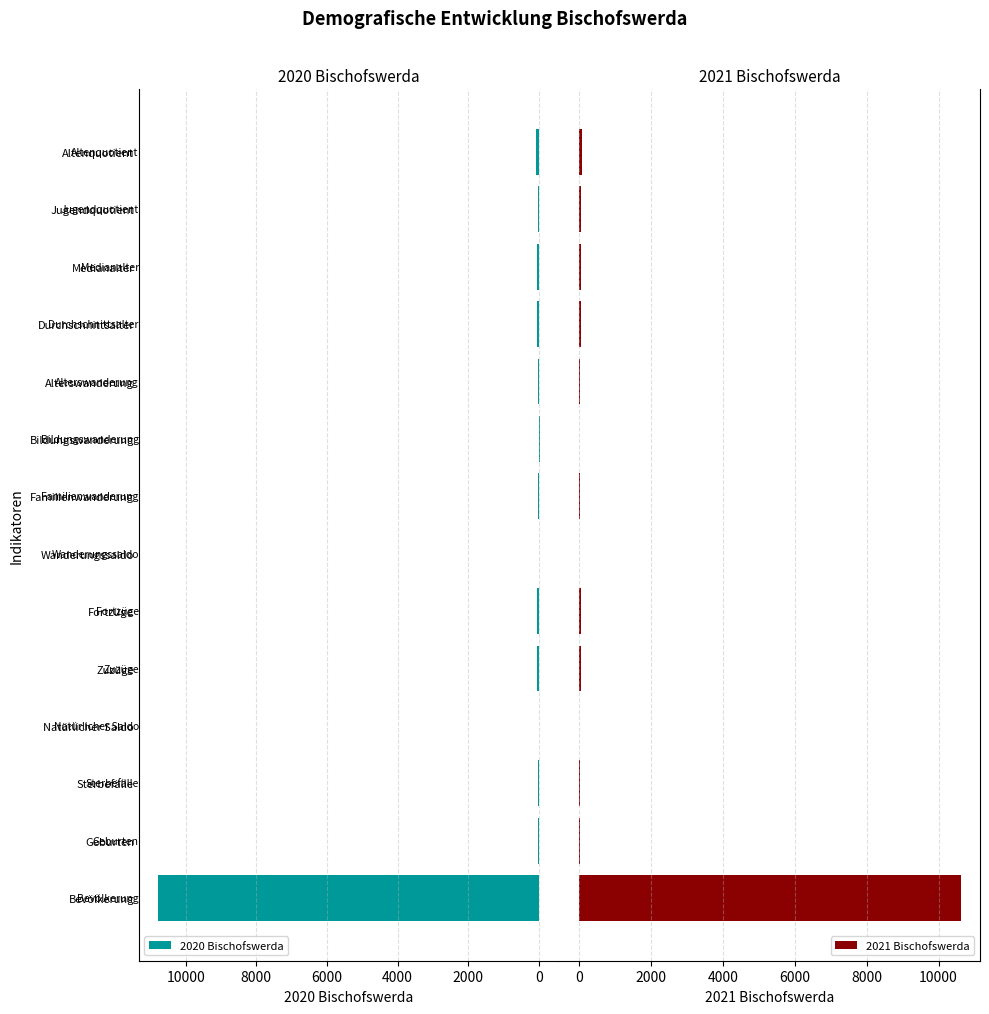

What are all the series names shown in the legend?

2020 Bischofswerda, 2021 Bischofswerda